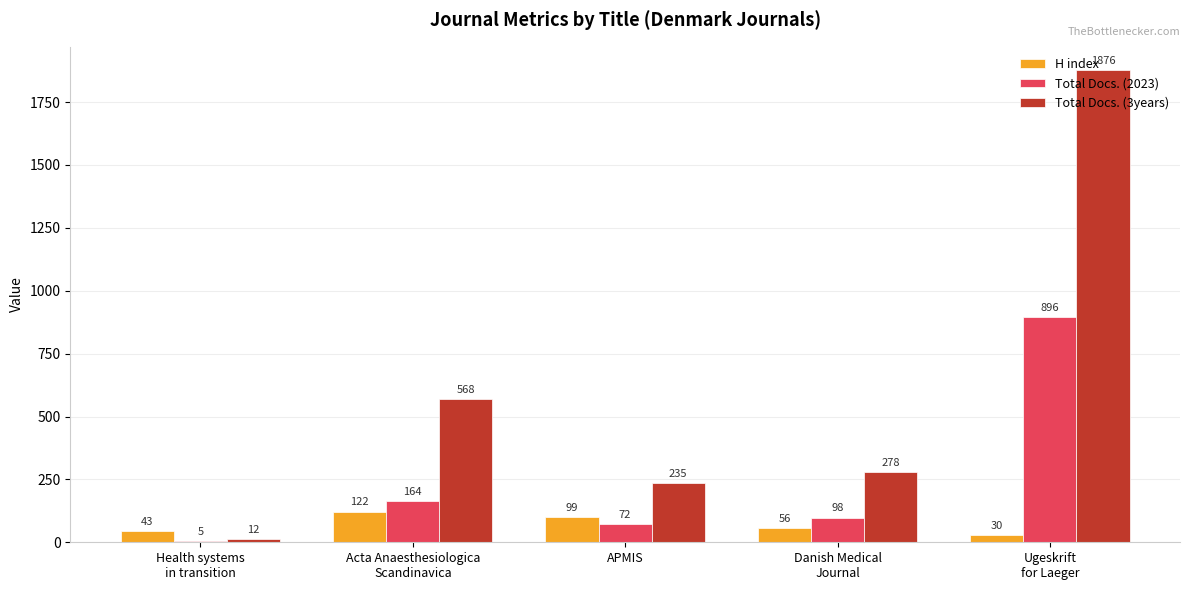

Reading right to left, transcribe all the data shown in this chart.

H index: Ugeskrift
for Laeger=30	Danish Medical
Journal=56	APMIS=99	Acta Anaesthesiologica
Scandinavica=122	Health systems
in transition=43
Total Docs. (2023): Ugeskrift
for Laeger=896	Danish Medical
Journal=98	APMIS=72	Acta Anaesthesiologica
Scandinavica=164	Health systems
in transition=5
Total Docs. (3years): Ugeskrift
for Laeger=1876	Danish Medical
Journal=278	APMIS=235	Acta Anaesthesiologica
Scandinavica=568	Health systems
in transition=12